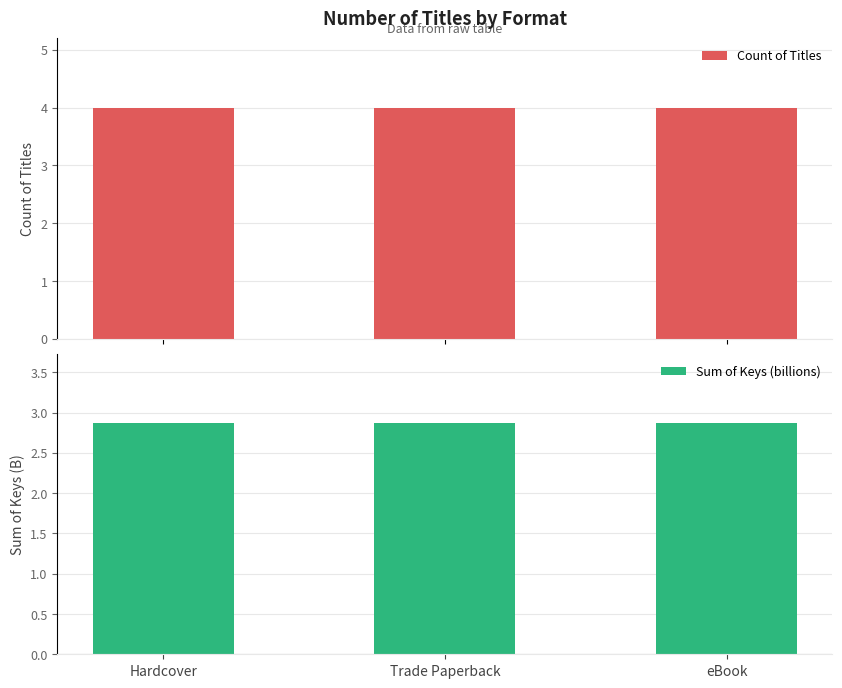

What value does the Sum of Keys (billions) series have at eBook?

2.9